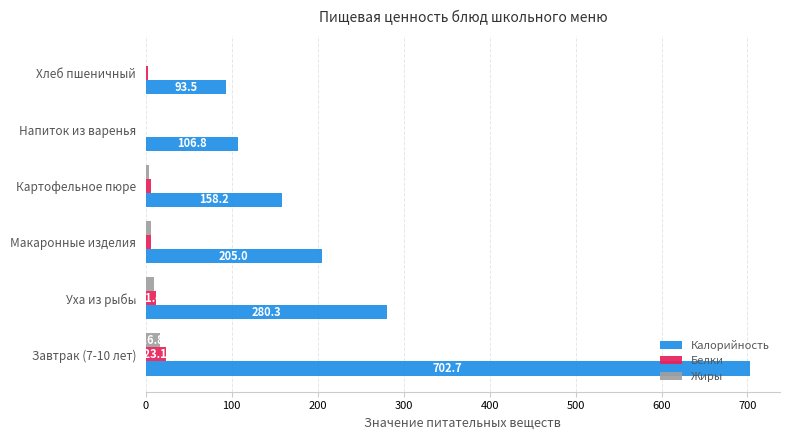

What is the average value of the Жиры series?

6.0